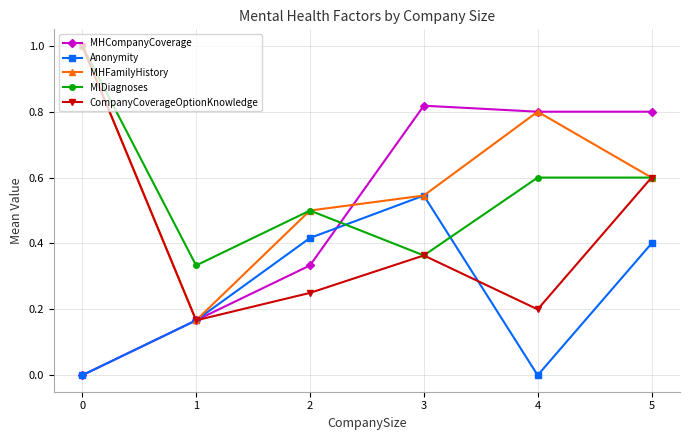

Rank the categories by MHFamilyHistory value from highest to lowest.

0, 4, 5, 3, 2, 1